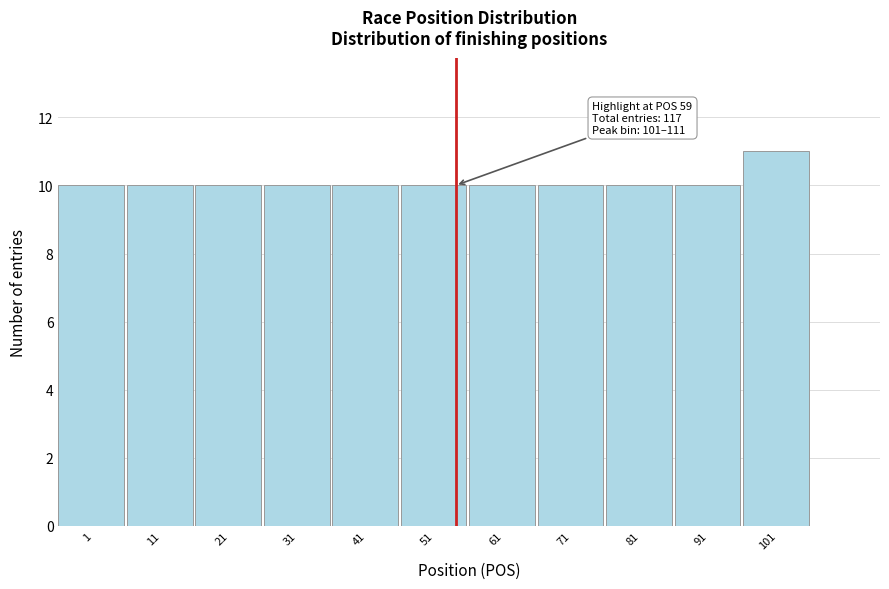

Reading right to left, extract all data points from this chart.

11	10	10	10	10	10	10	10	10	10	10